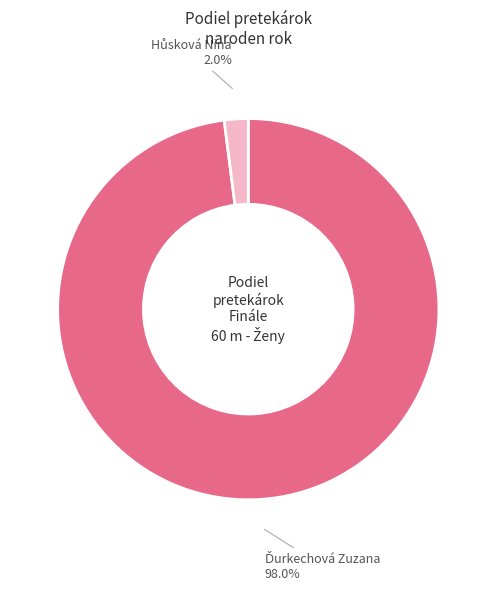

Does any single category account for the majority?

Yes